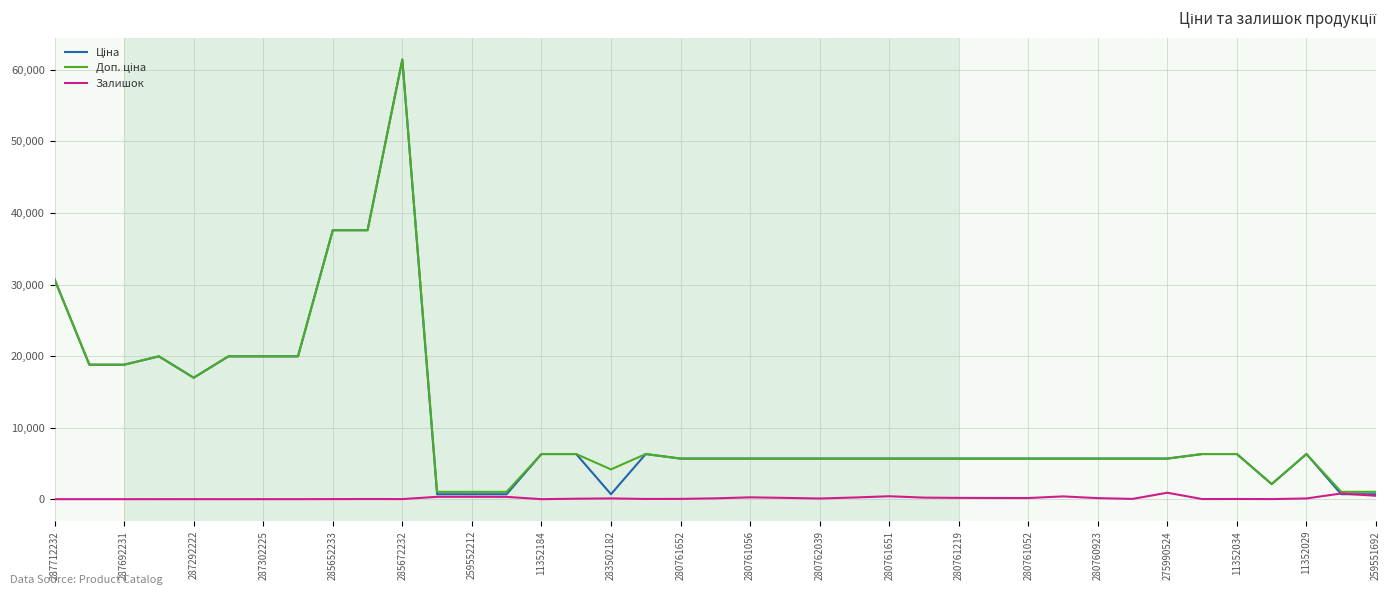

What is the label of the 39th point from the right?

287712232